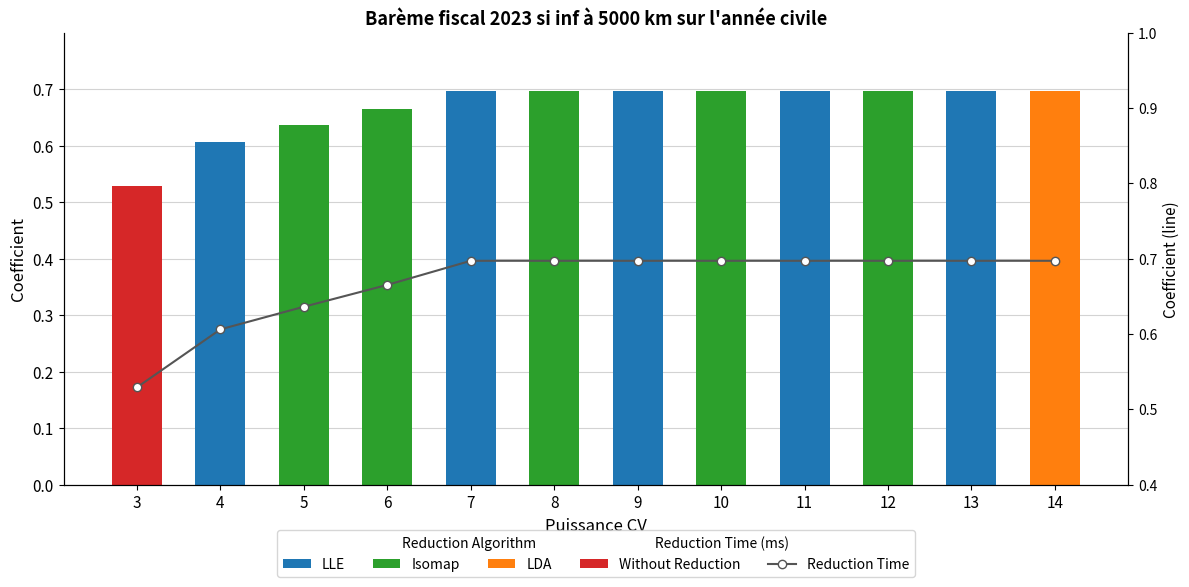

Count the coefficient values in the range 0 to 1.

12